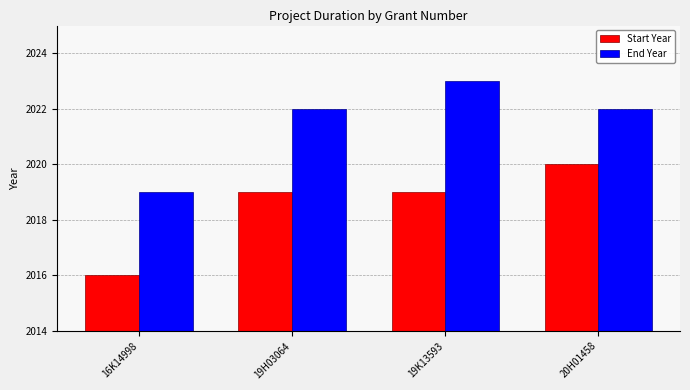

How many bars are there in total?

8